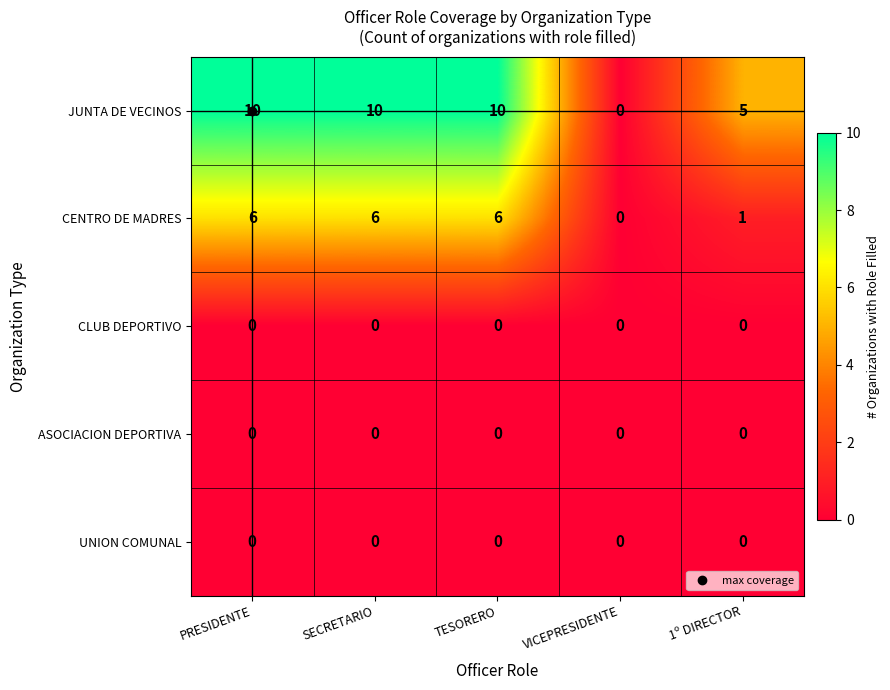

What is the maximum value shown in the chart?

10